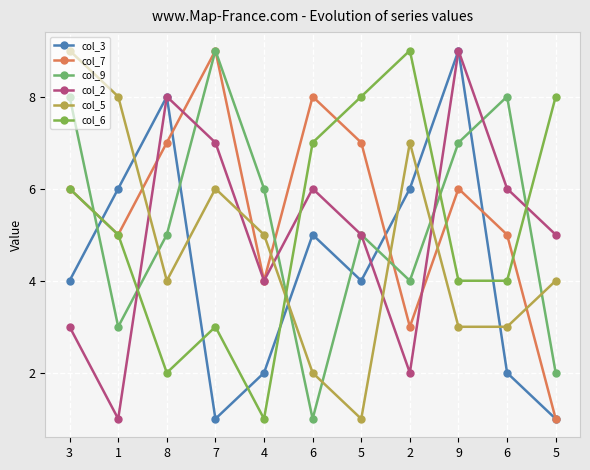

How many categories are shown in the chart?

11